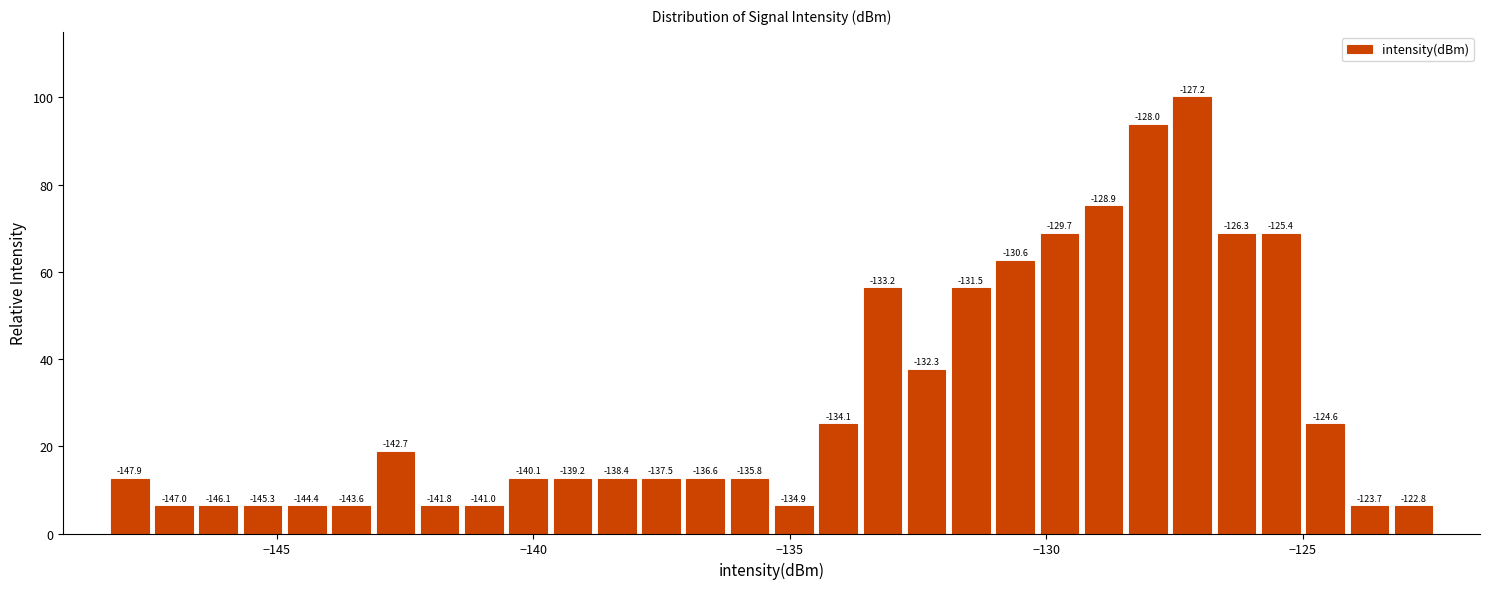

Around what value on the x-axis is the tallest bar? Give the approximate position of its centre, as read against the axis.

-127.0